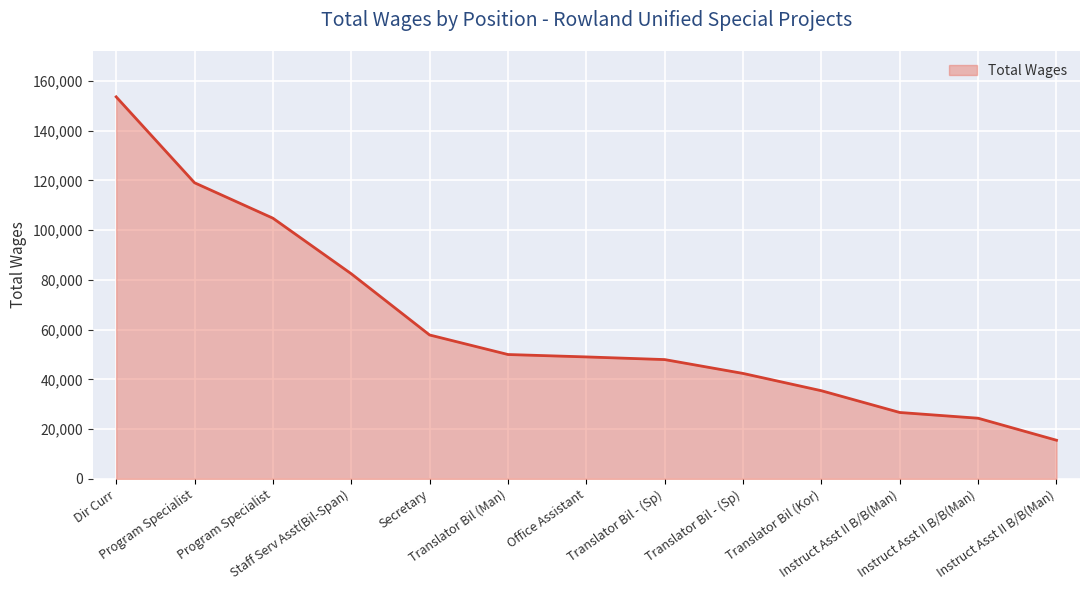

Reading left to right, list all the values displayed in this chart.

Dir Curr=153613	Program Specialist=119064	Program Specialist=104819	Staff Serv Asst(Bil-Span)=82465	Secretary=57848	Translator Bil (Man)=49993	Office Assistant=49025	Translator Bil - (Sp)=47955	Translator Bil - (Sp)=42382	Translator Bil (Kor)=35426	Instruct Asst II B/B(Man)=26681	Instruct Asst II B/B(Man)=24369	Instruct Asst II B/B(Man)=15518